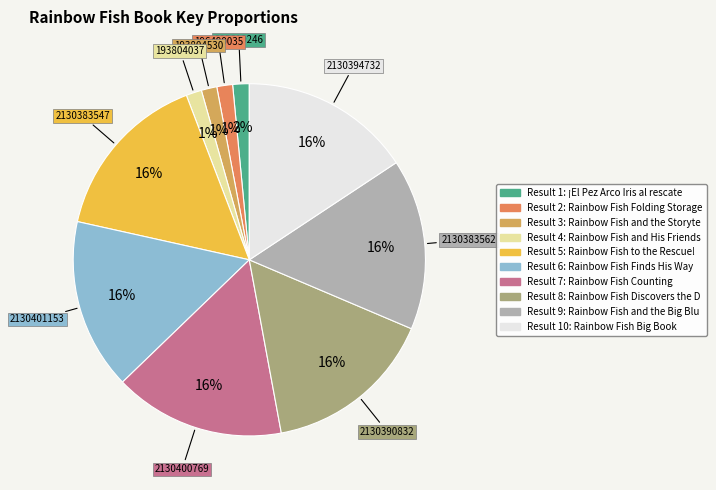

To the nearest percent, what is the average slice percentage?

10%